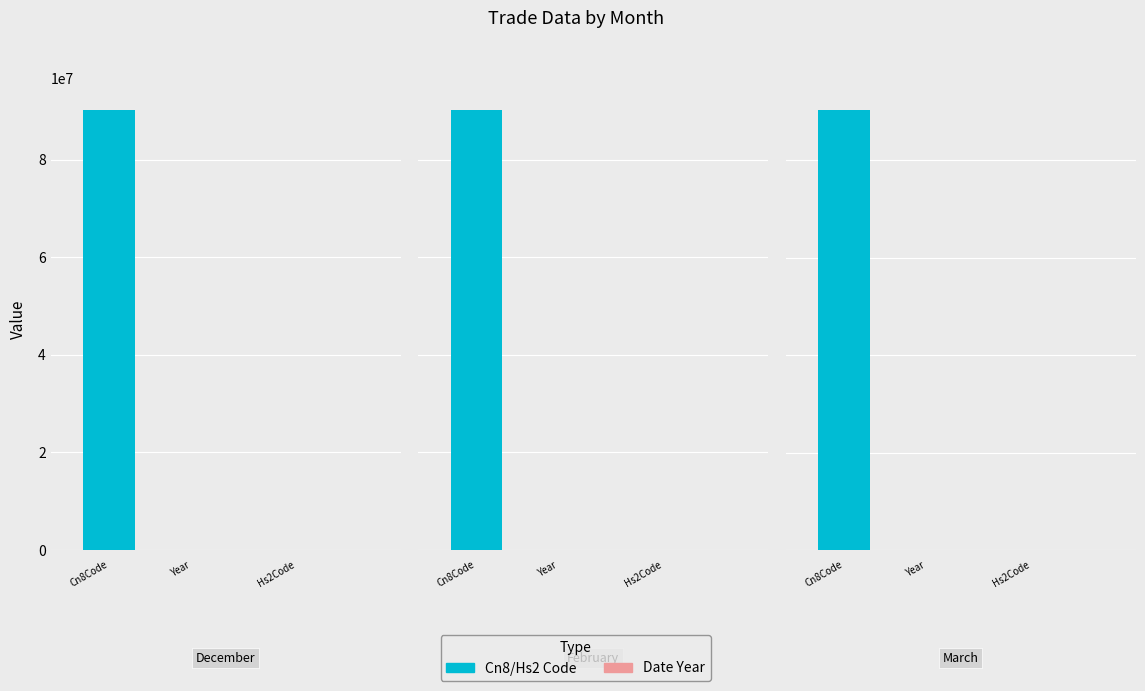

What is the total value across all series at March?

90320194